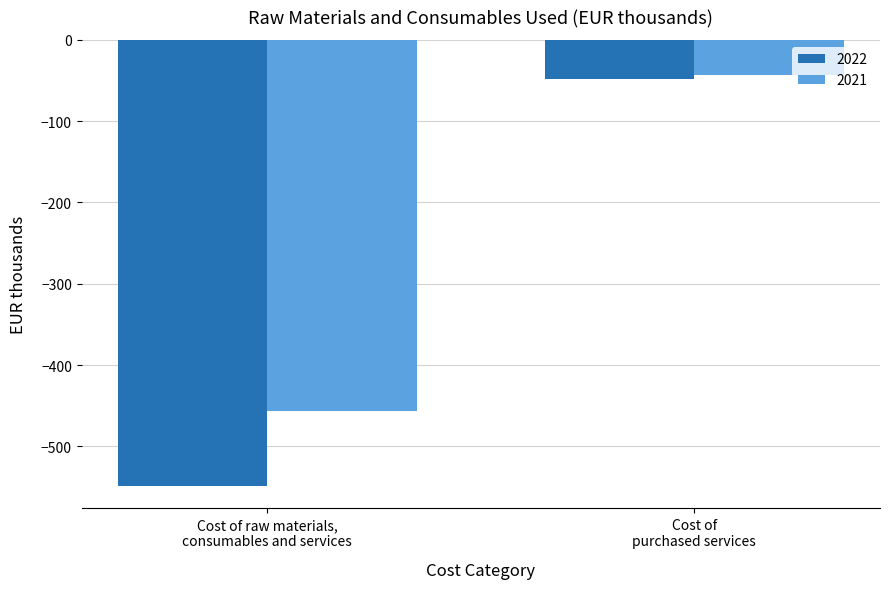

What is the difference between the maximum and minimum values in the 2022 series?

500.2